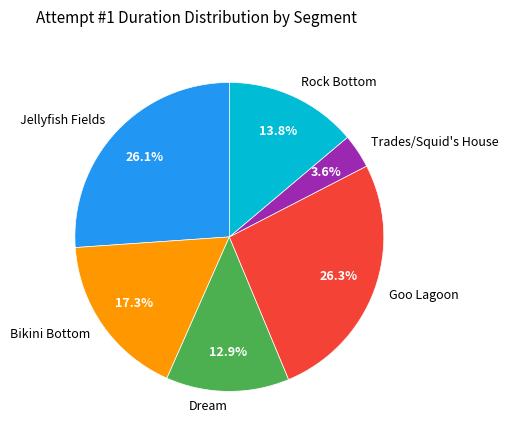

How many segments does this pie chart have?

6